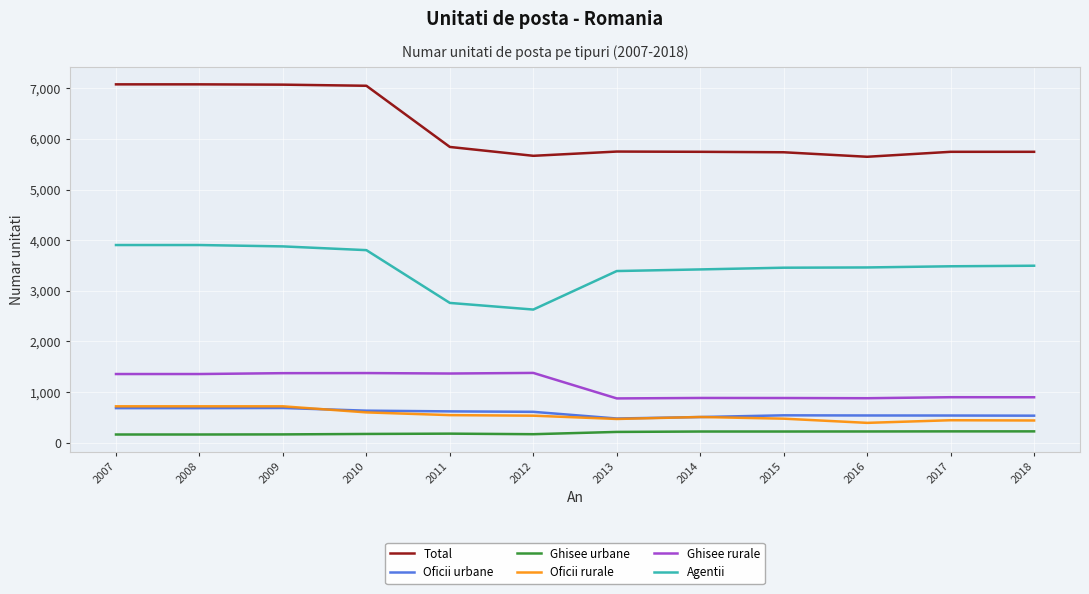

What is the minimum value shown in the chart?

160